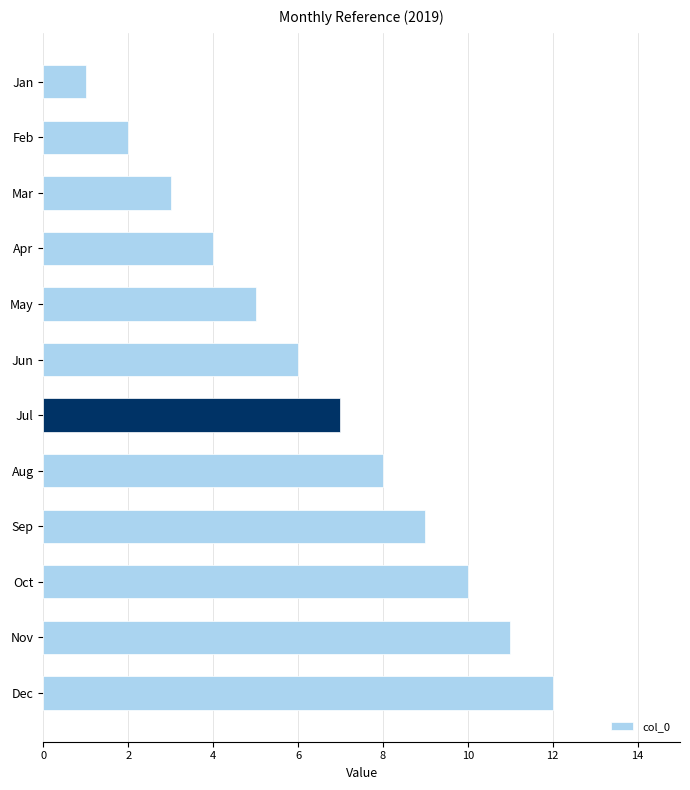

At which category does the chart reach its peak across all series?

Dec